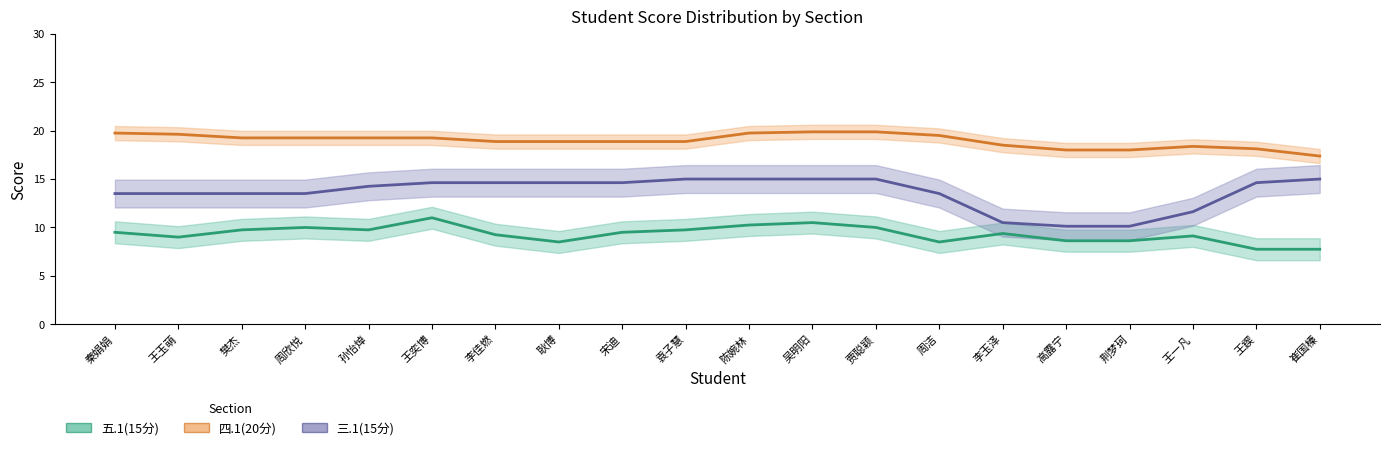

At which label does 三.1(15分) (trend) reach its peak?

袁子慧